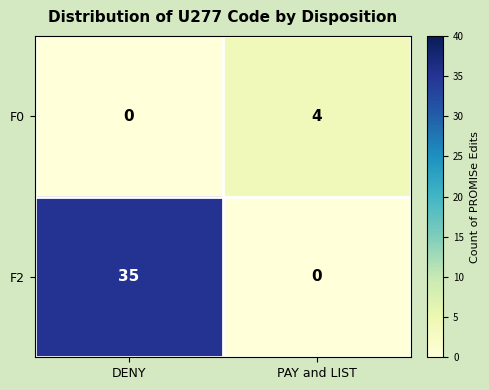

Which series changed the most between DENY and PAY and LIST?

F2